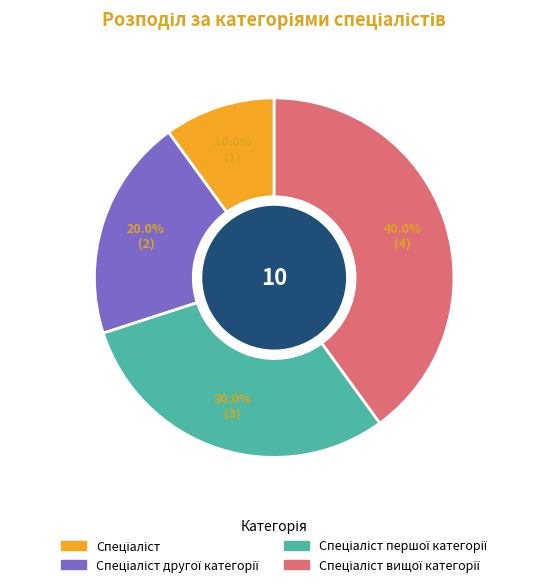

Does any single category account for the majority?

No